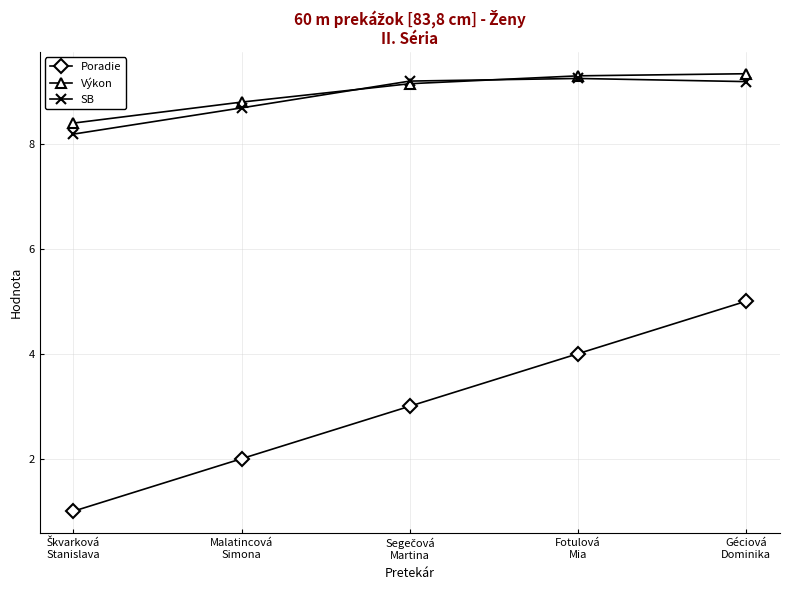

Reading left to right, transcribe all the data shown in this chart.

Poradie: 1.0	2.0	3.0	4.0	5.0
Výkon: 8.4	8.8	9.1	9.3	9.3
SB: 8.2	8.7	9.2	9.2	9.2